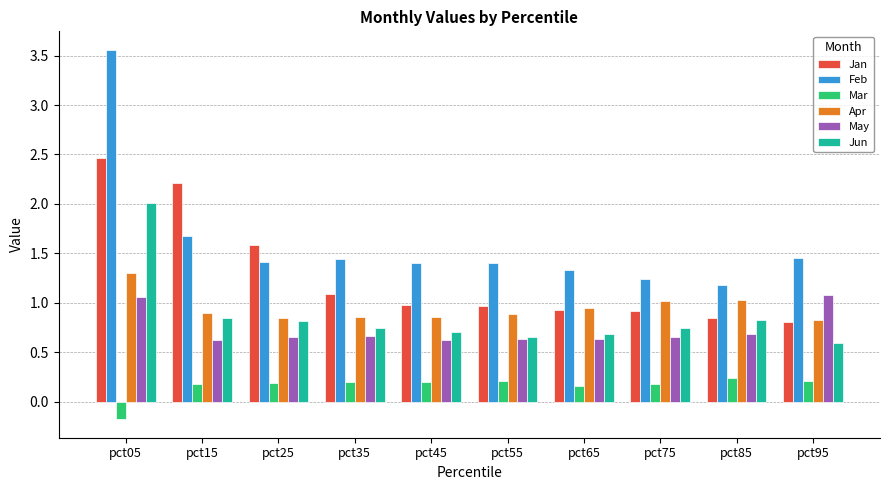

Which label corresponds to the largest value in the chart?

pct05